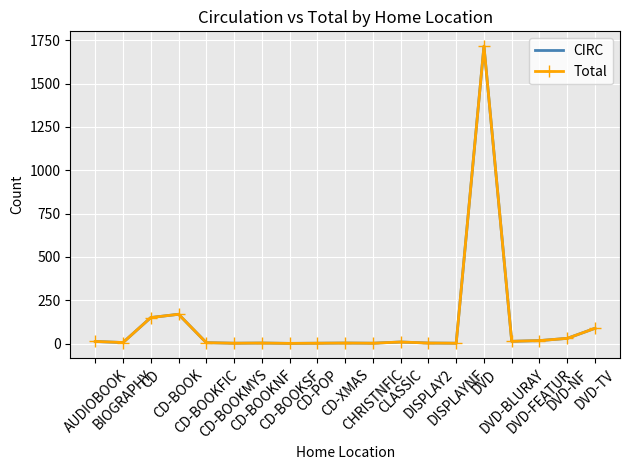

At which category does the chart reach its minimum across all series?

CD-BOOKSF